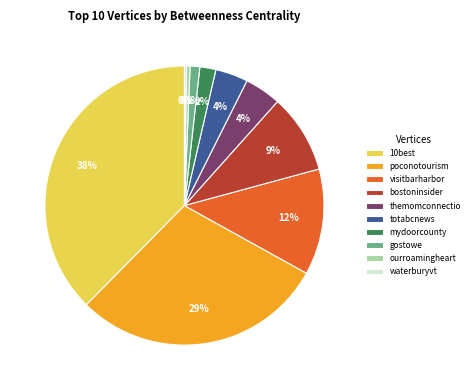

Do bostoninsider and visitbarharbor together represent more than half of the pie?

No